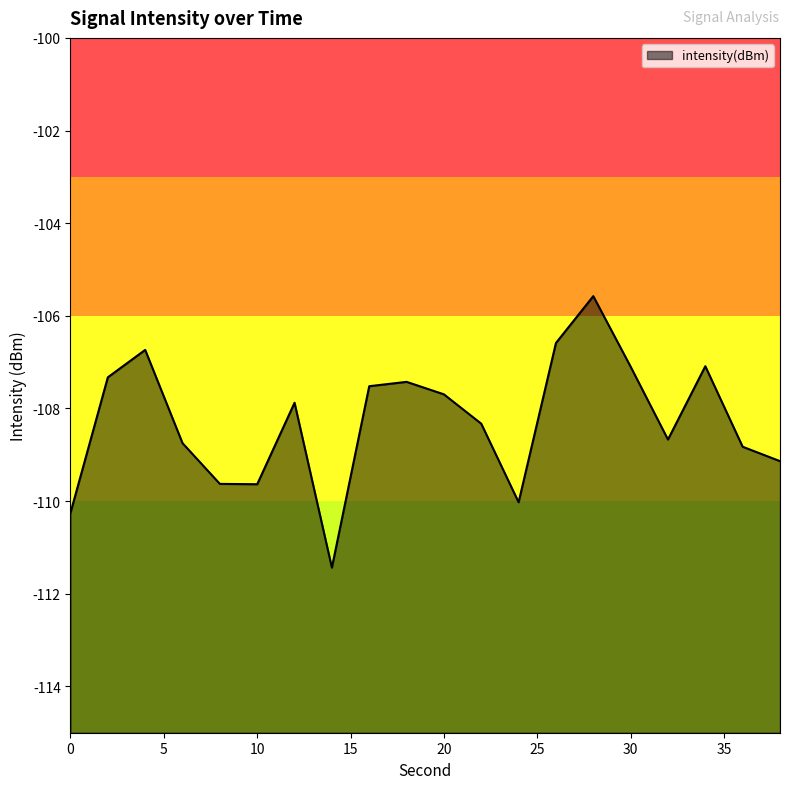

How many interior local peaks (higher than both neighbors) does the data have?

5